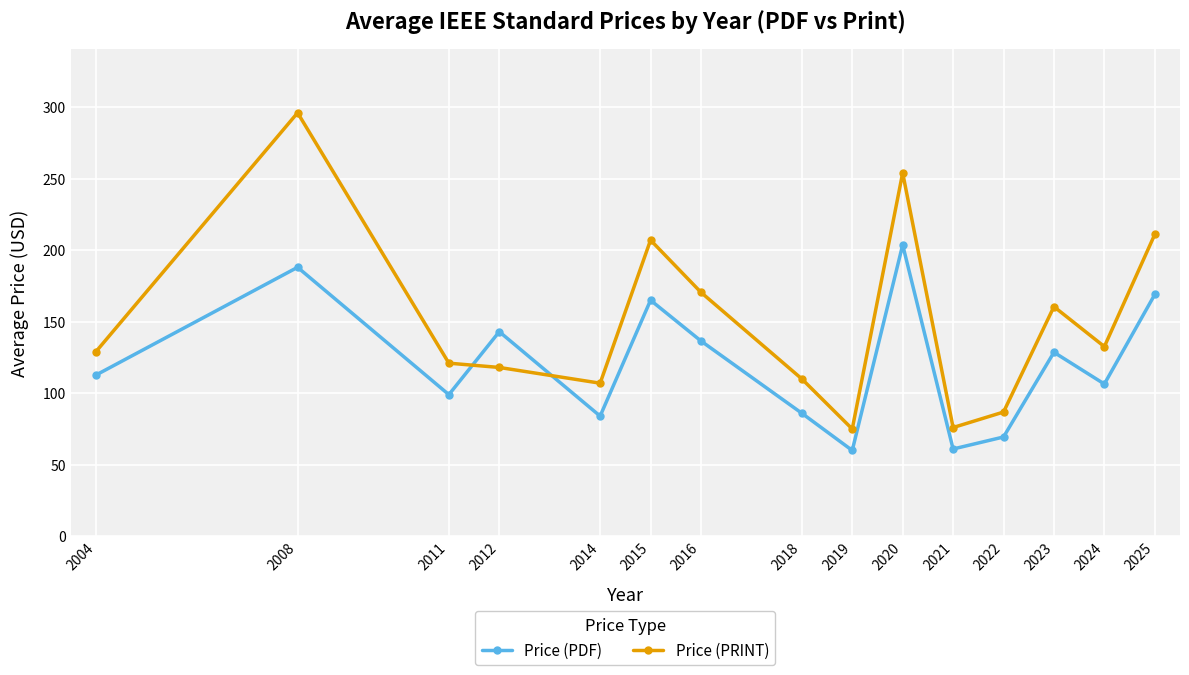

At which category is the sum across all series the highest?

2008